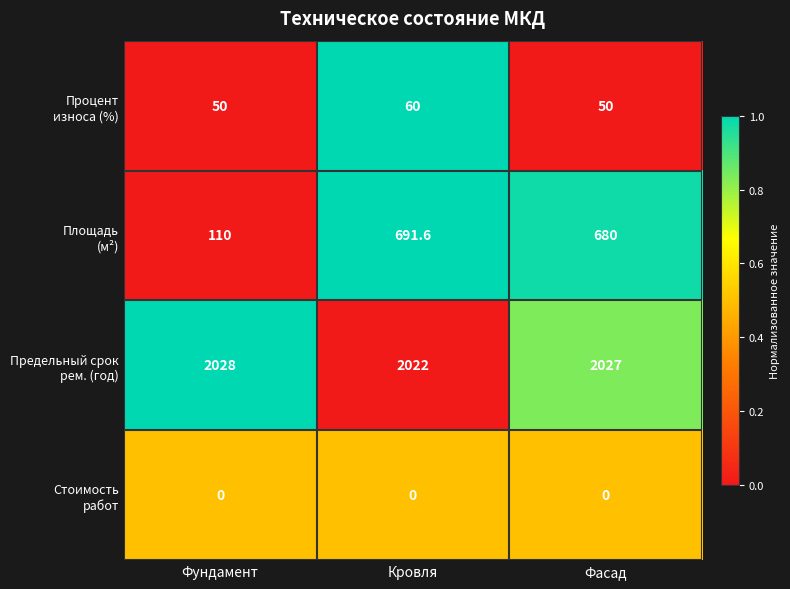

Which category has the highest value across all series?

Фундамент